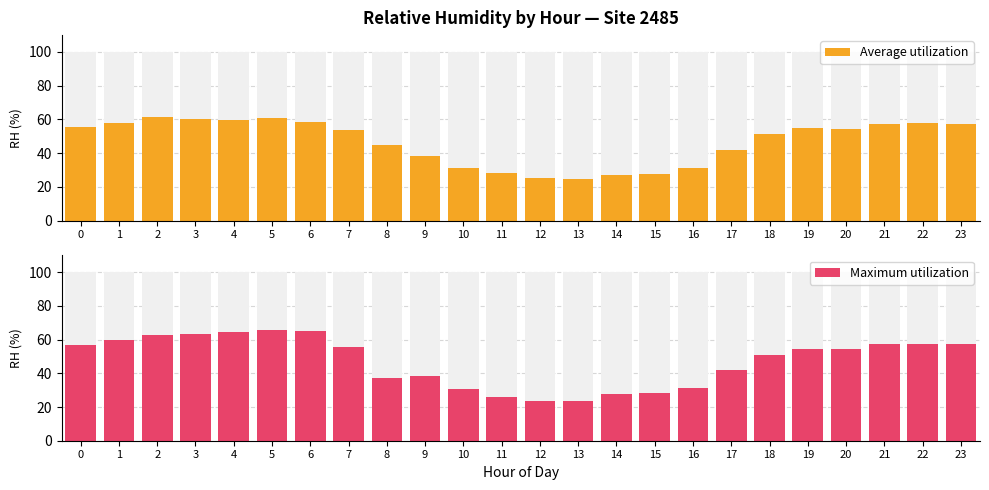

Rank the categories by Average utilization value from highest to lowest.

2, 5, 3, 4, 6, 1, 22, 23, 21, 0, 19, 20, 7, 18, 8, 17, 9, 10, 16, 11, 15, 14, 12, 13